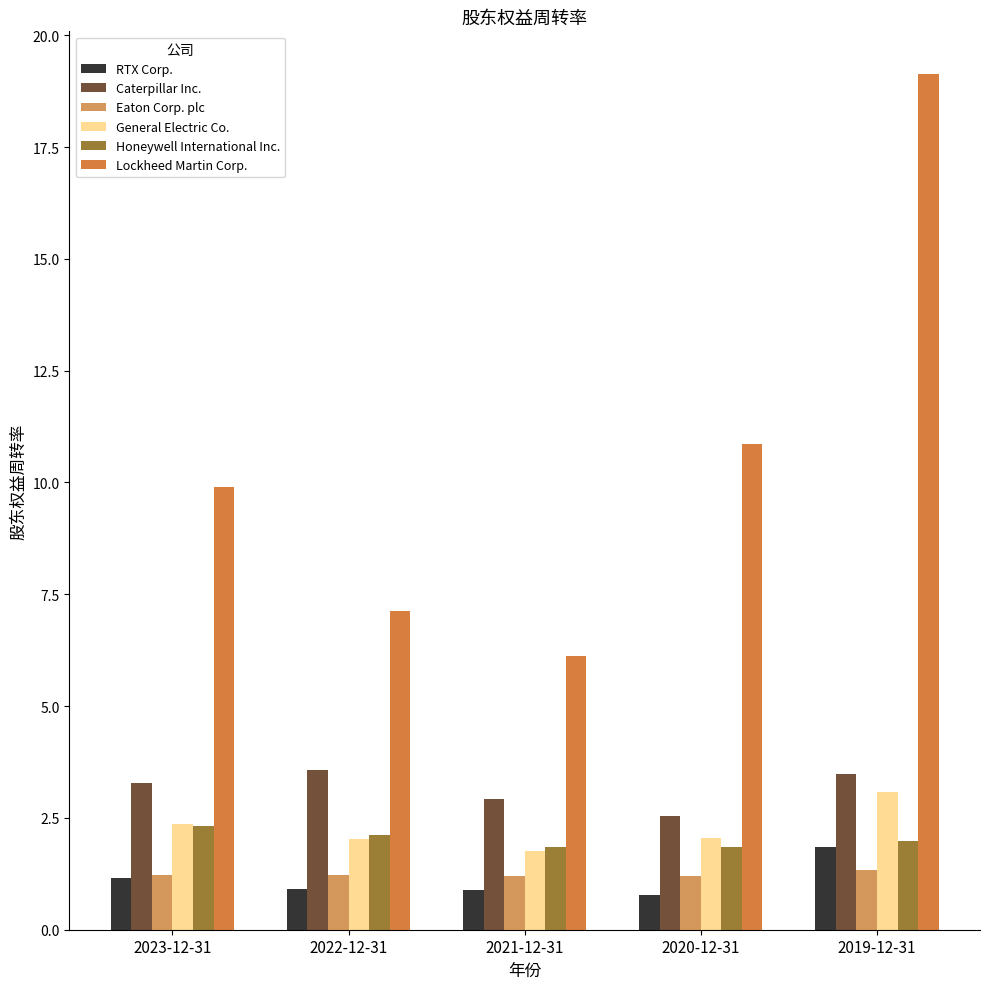

What is the total value across all series at 2021-12-31?

14.7